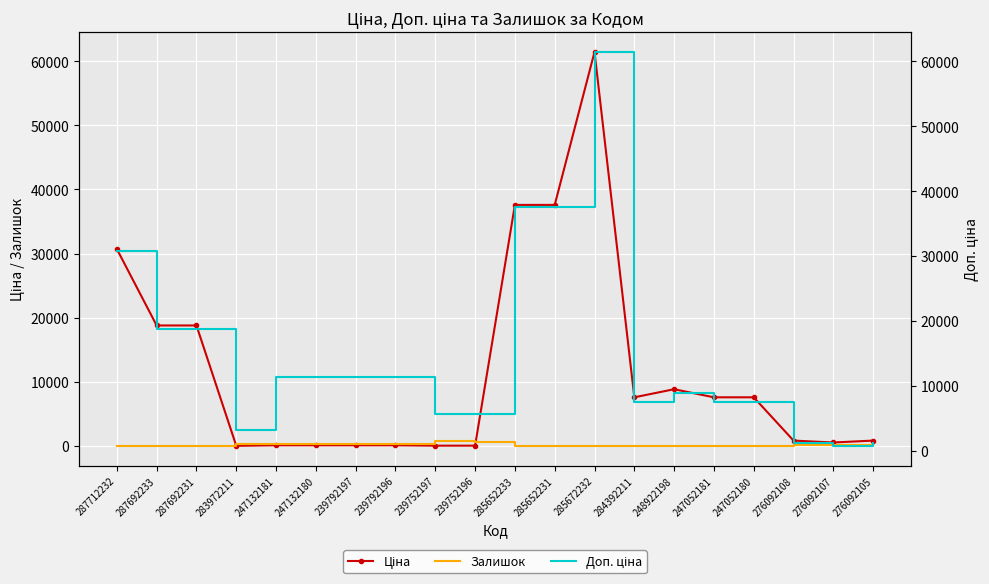

At which category does Ціна reach its first local peak?

285672232